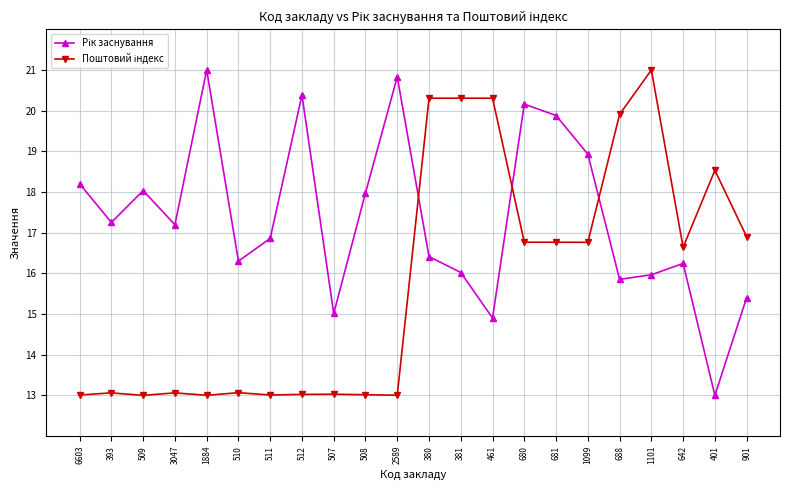

What is the spread (max minus min) of values at 511?

3.9